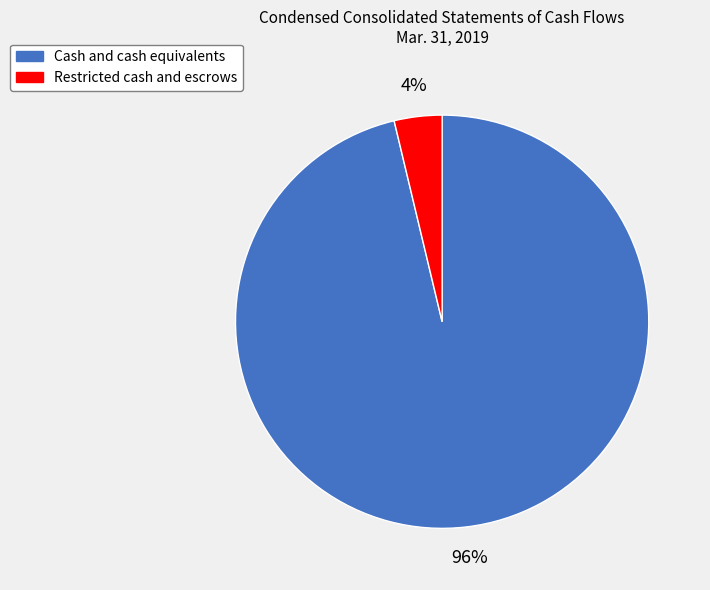

Rank the categories by value from highest to lowest.

Cash and cash equivalents, Restricted cash and escrows